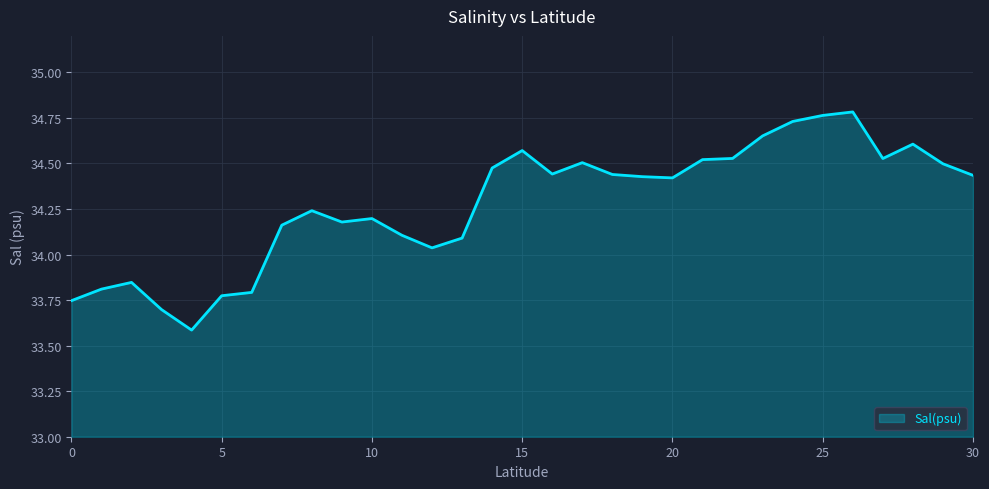

What is the smallest value displayed?

33.6